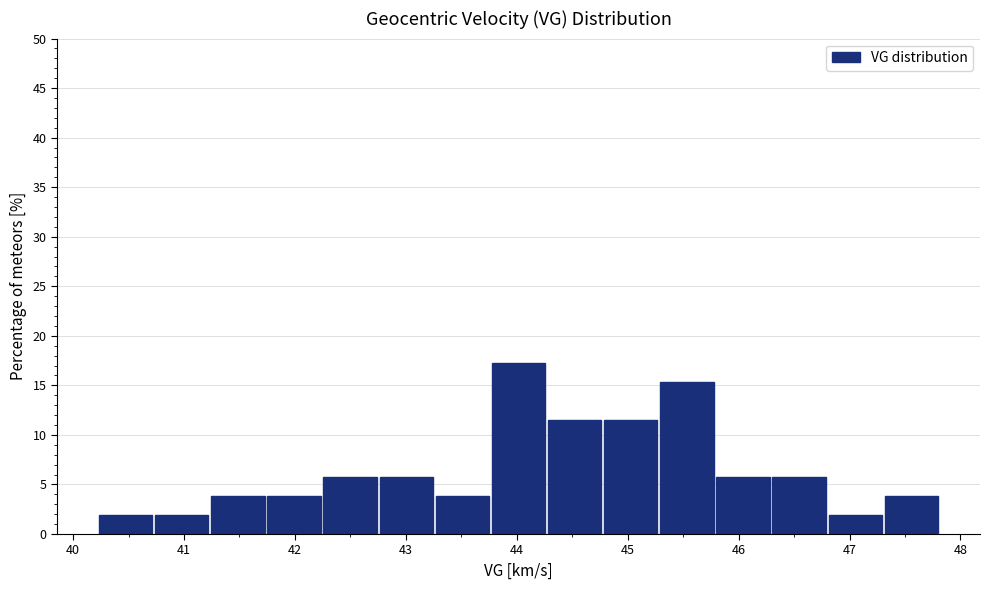

Reading left to right, transcribe this chart: for each bar, give the range it covers on the x-axis and its height. Neither the bar edges nor the heights are printed on the chart, so give them approximately, as read against the axes.

40.2 to 40.7: 2.0
40.7 to 41.2: 2.0
41.2 to 41.7: 4.0
41.7 to 42.2: 4.0
42.2 to 42.8: 6.0
42.8 to 43.3: 6.0
43.3 to 43.8: 4.0
43.8 to 44.3: 17.5
44.3 to 44.8: 11.5
44.8 to 45.3: 11.5
45.3 to 45.8: 15.5
45.8 to 46.3: 6.0
46.3 to 46.8: 6.0
46.8 to 47.3: 2.0
47.3 to 47.8: 4.0